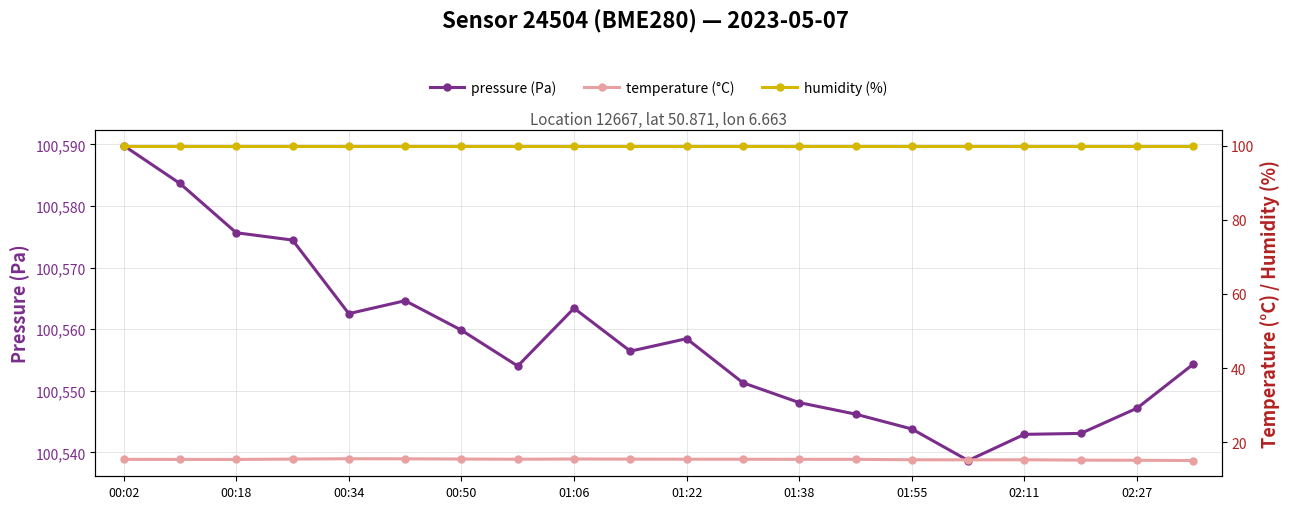

What is the lowest value of the pressure (Pa) series?

100538.7